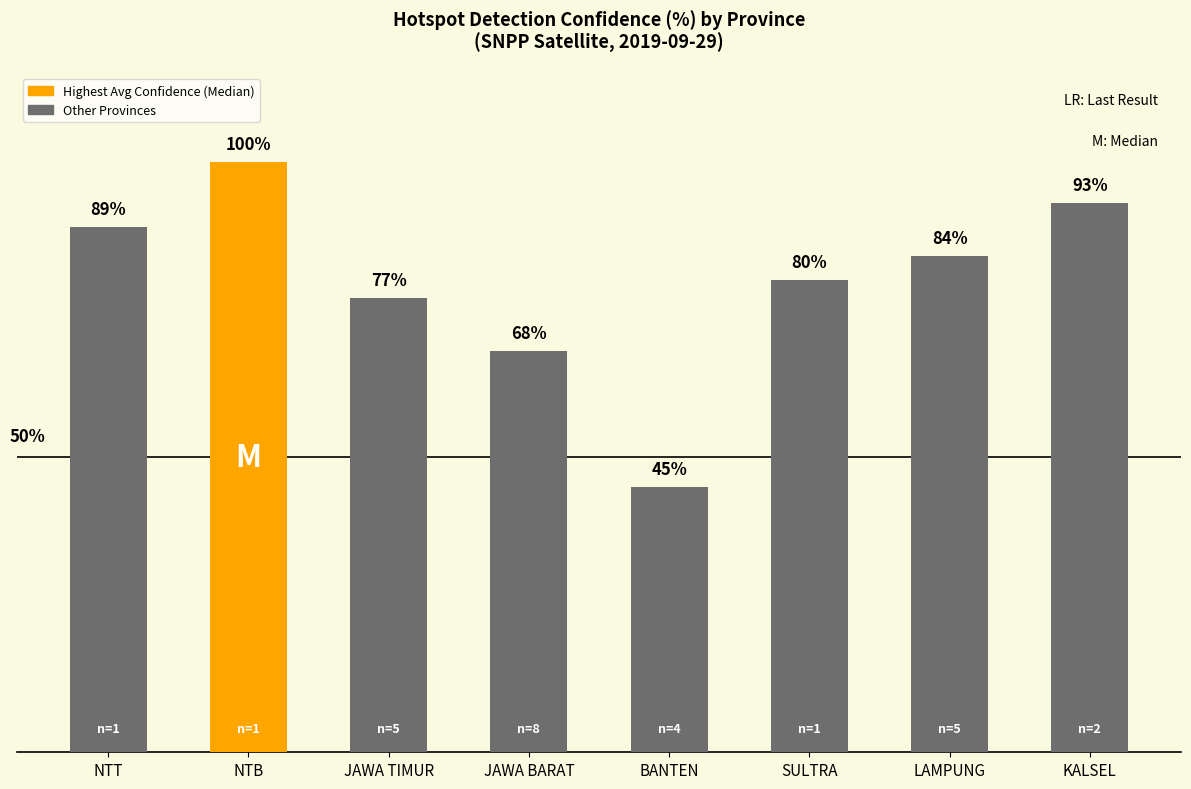

At which label does the data first exceed 84?

NTT